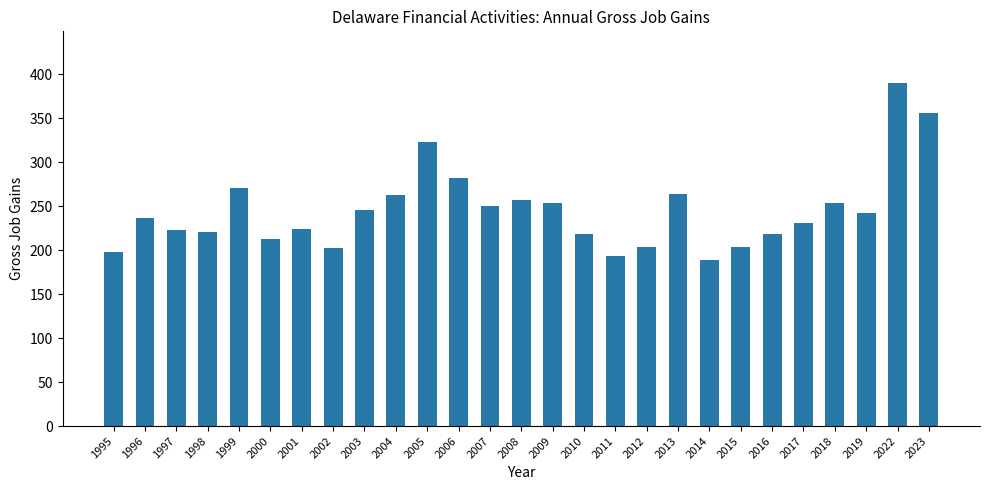

Read the value at 2007.

250